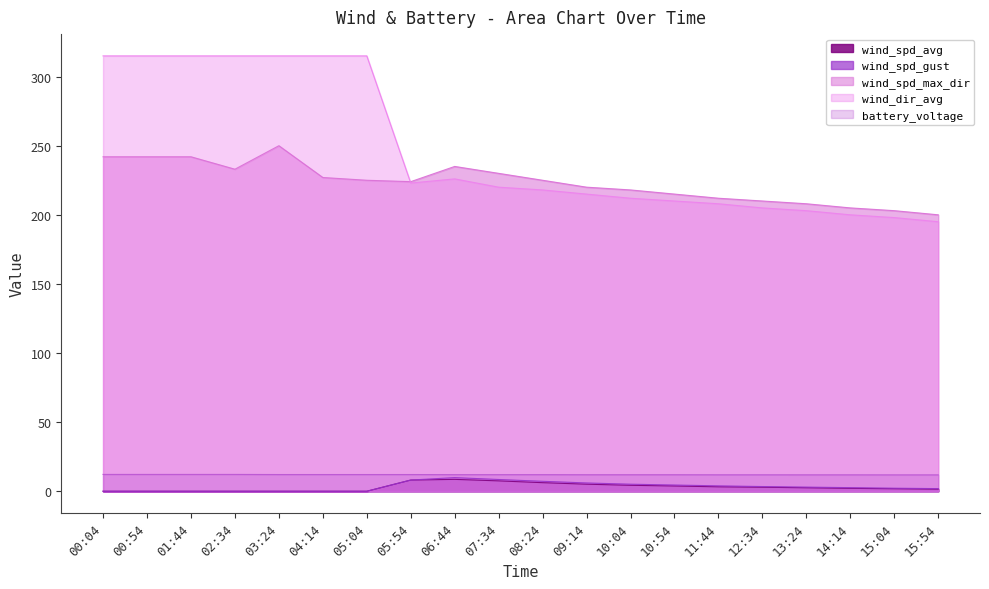

In wind_spd_gust, how many points are higher than both neighbors (excluding endpoints)?

1